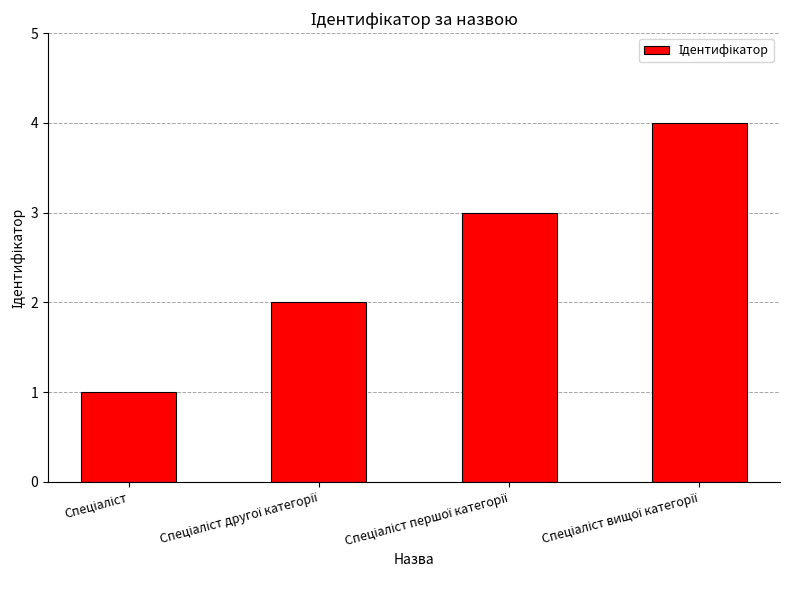

What is the sum of all values?

10